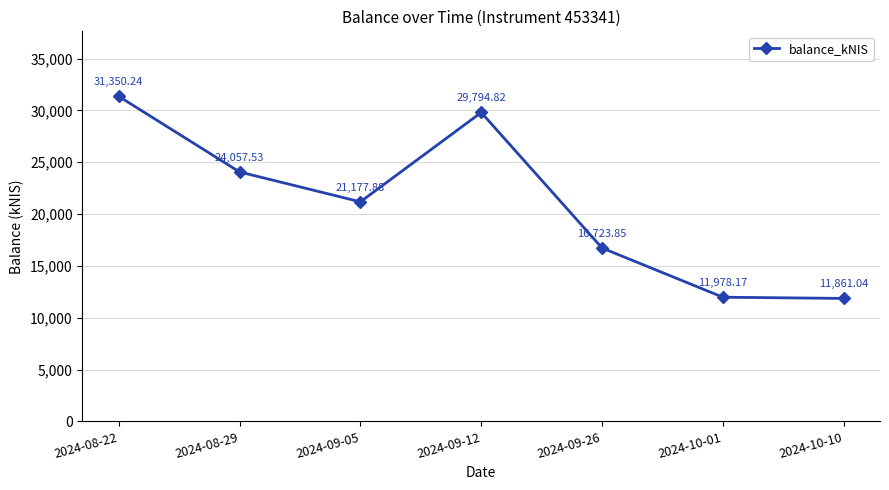

Rank the categories by value from highest to lowest.

2024-08-22, 2024-09-12, 2024-08-29, 2024-09-05, 2024-09-26, 2024-10-01, 2024-10-10